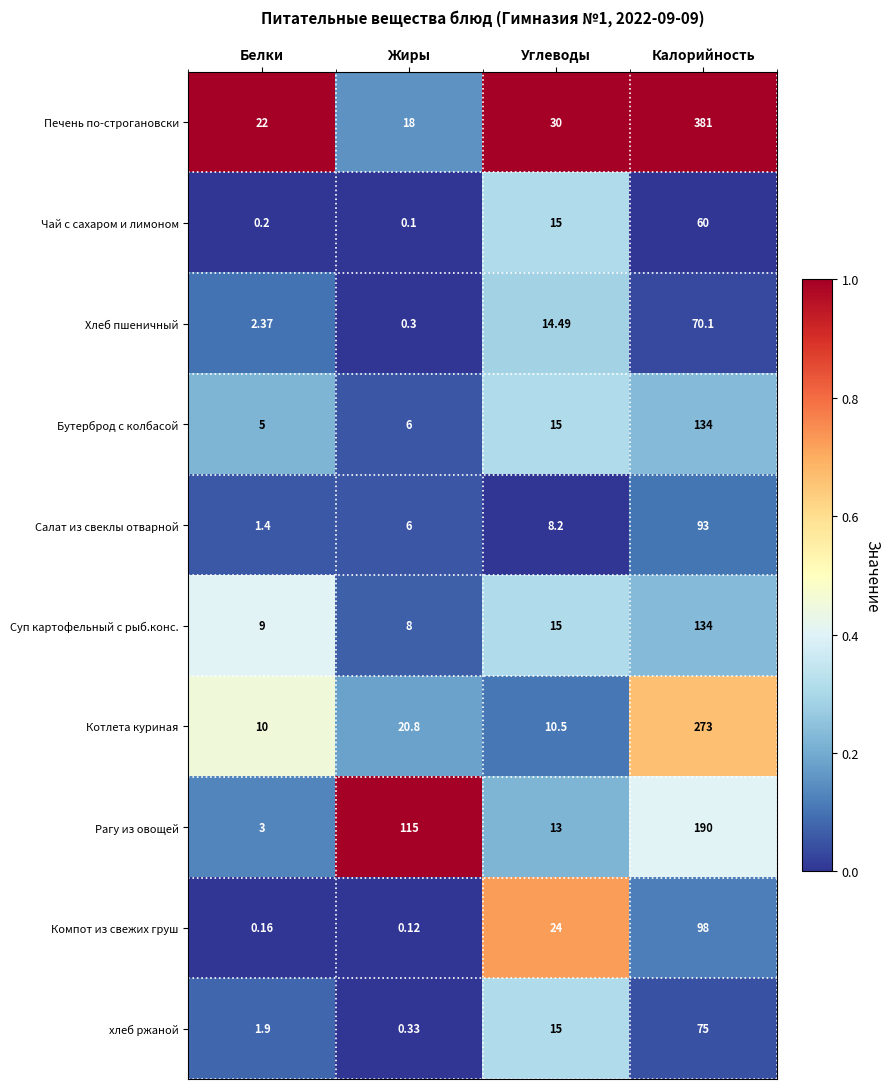

Which series has the largest total across all categories?

Печень по-строгановски